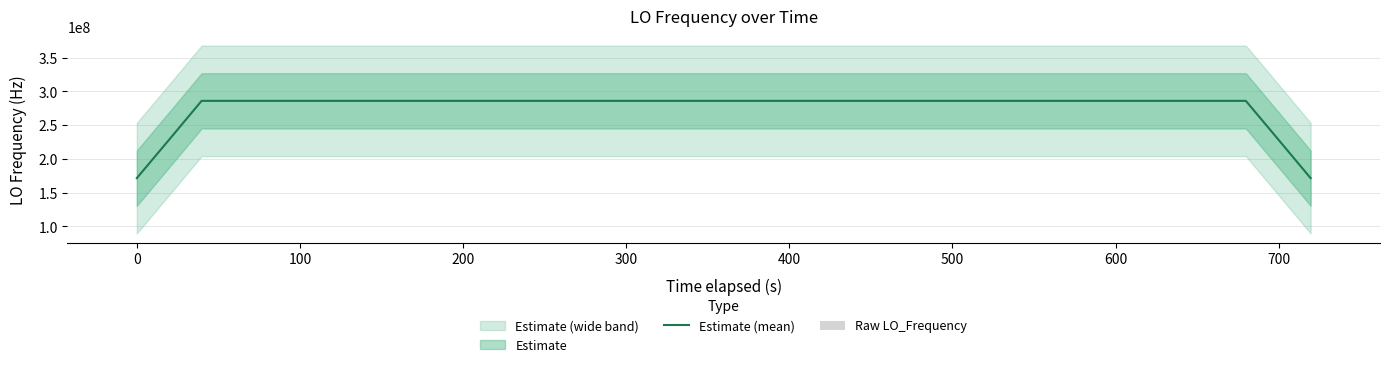

True or false: Estimate (mean) has a value of 277667600.3 at 0.

False